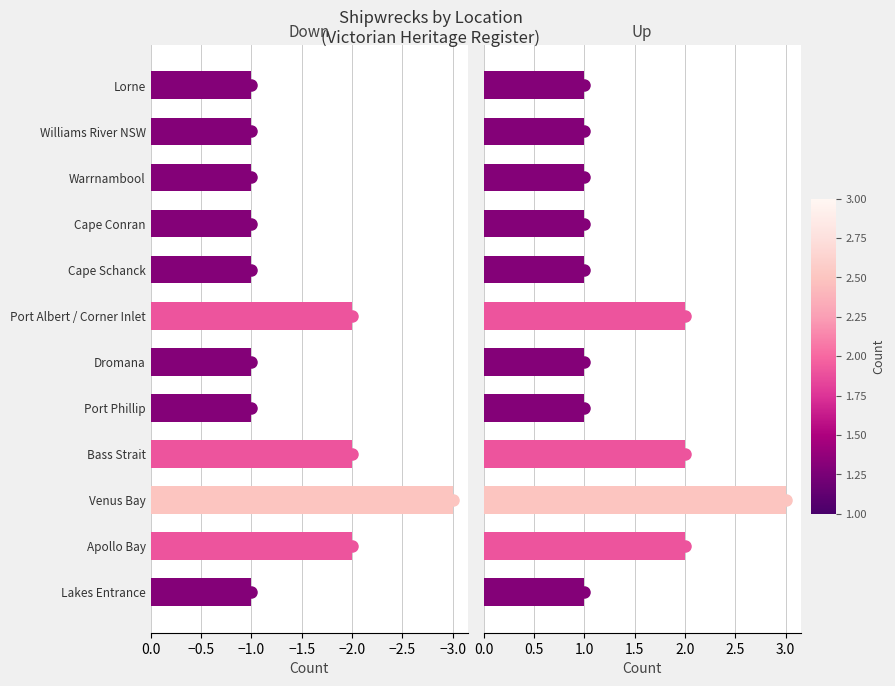

How many values in the Down series are below -1?

4